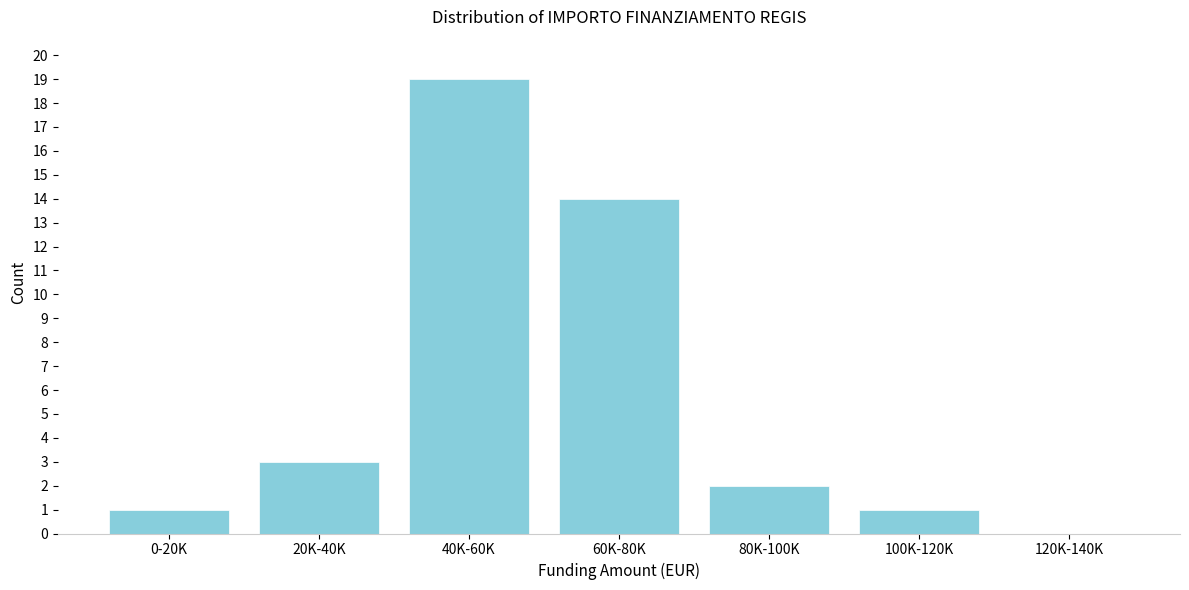

Reading left to right, extract all data points from this chart.

0-20K=1	20K-40K=3	40K-60K=19	60K-80K=14	80K-100K=2	100K-120K=1	120K-140K=0